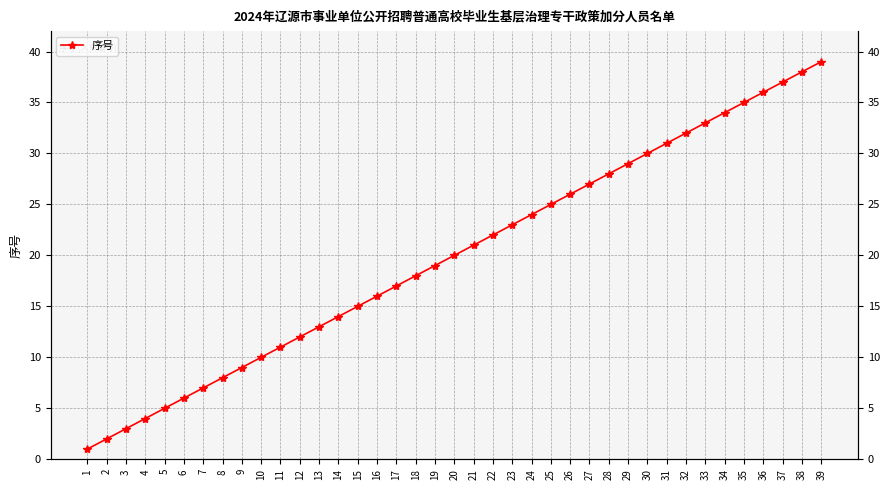

Rank the categories by value from lowest to highest.

1, 2, 3, 4, 5, 6, 7, 8, 9, 10, 11, 12, 13, 14, 15, 16, 17, 18, 19, 20, 21, 22, 23, 24, 25, 26, 27, 28, 29, 30, 31, 32, 33, 34, 35, 36, 37, 38, 39